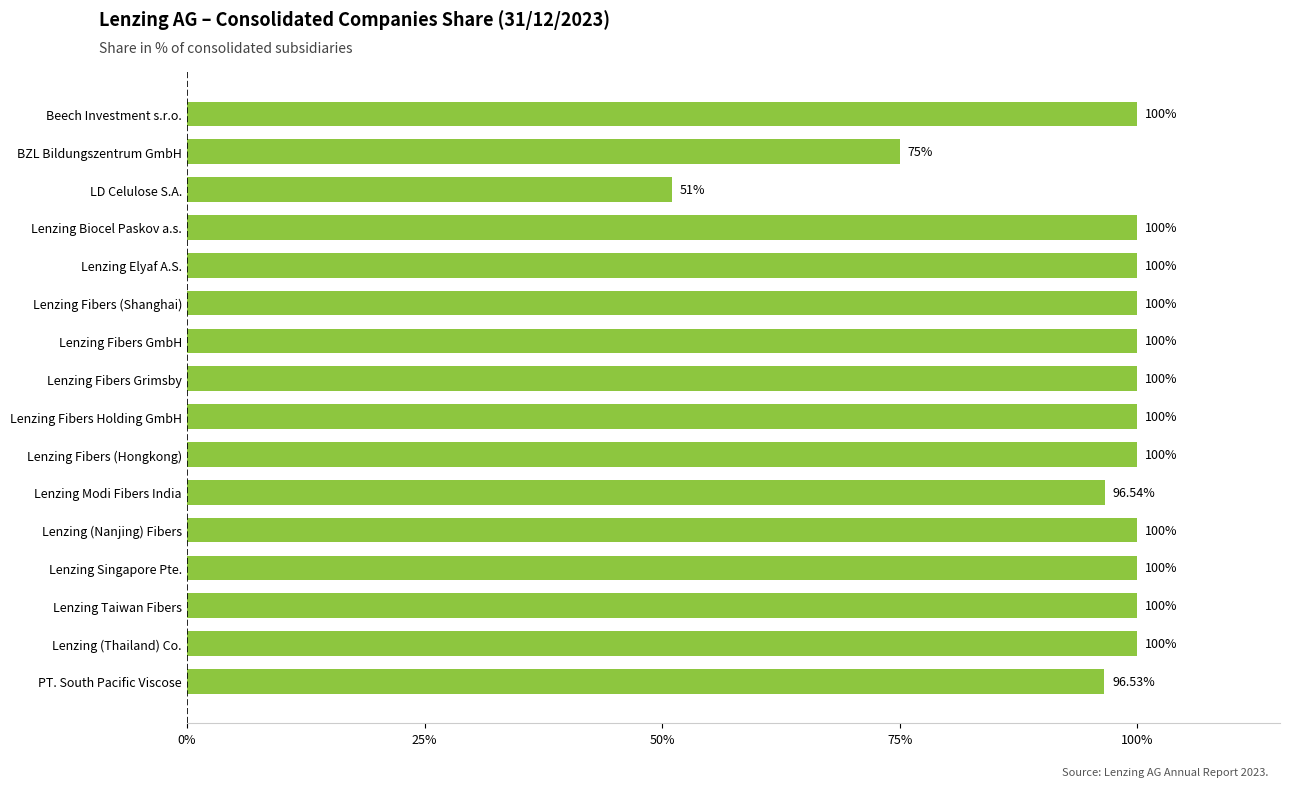

What is the label of the 10th bar from the top?

Lenzing Fibers (Hongkong)